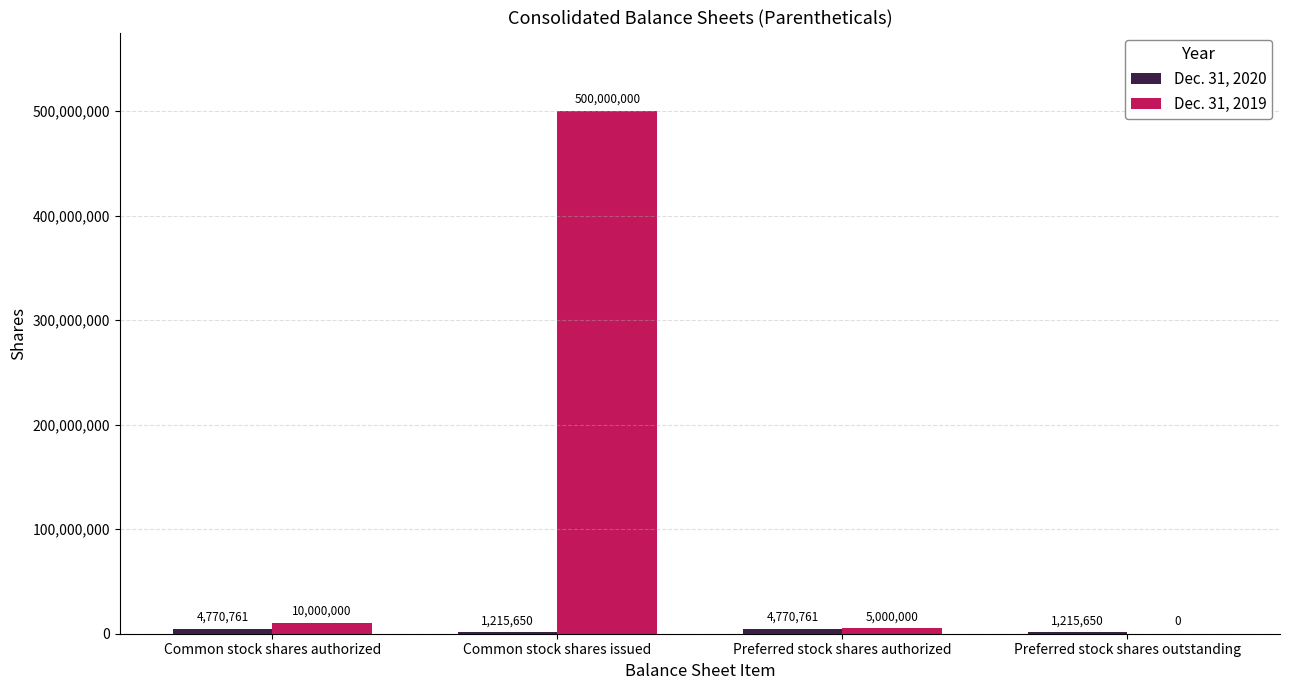

What is the approximate value of Dec. 31, 2019 at Common stock shares issued, to the nearest 50?

500000000